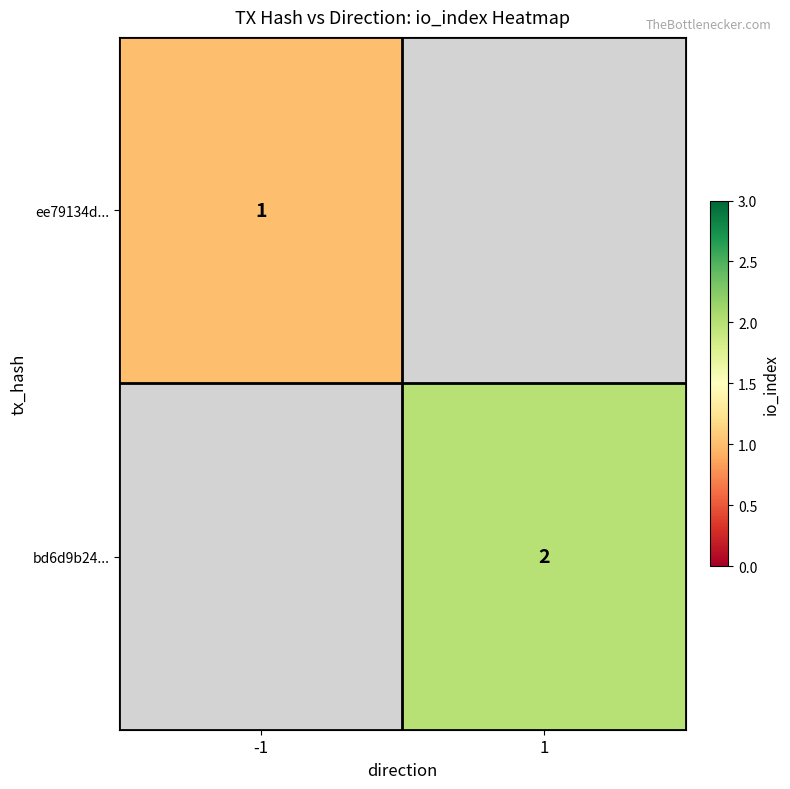

Is it true that ee79134d... equals 1 at -1?

True